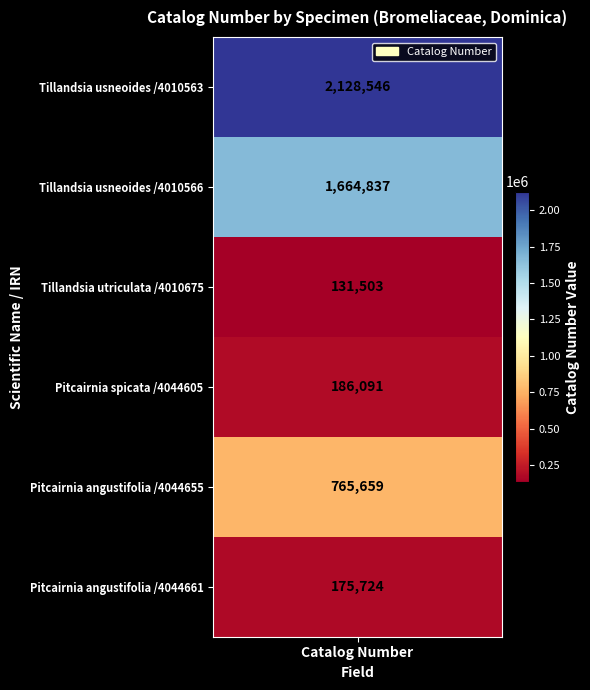

Count the number of data series in this chart.

1